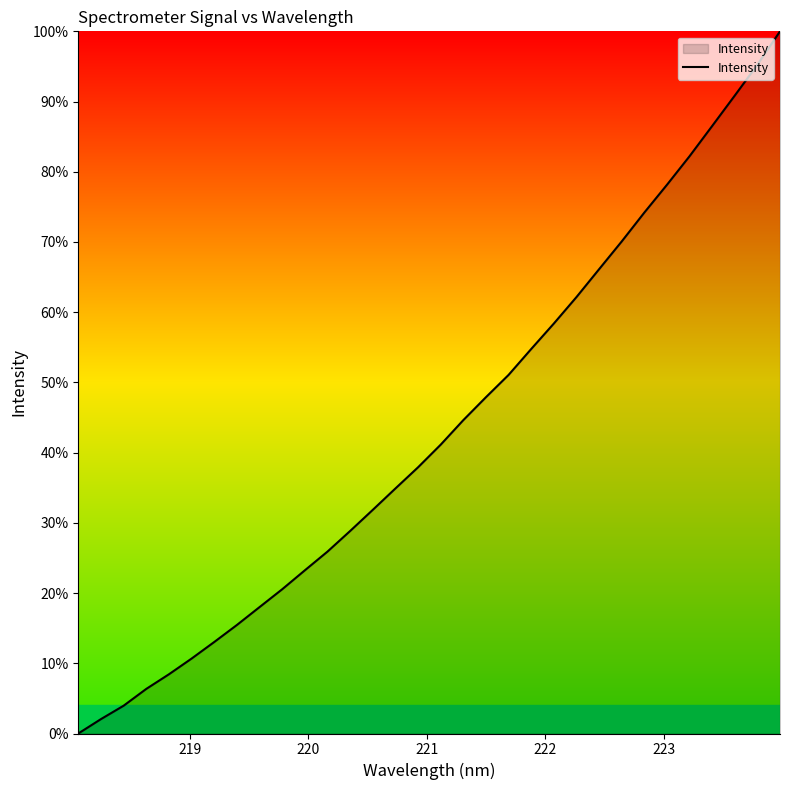

What is the difference between the maximum and minimum values?

100.0